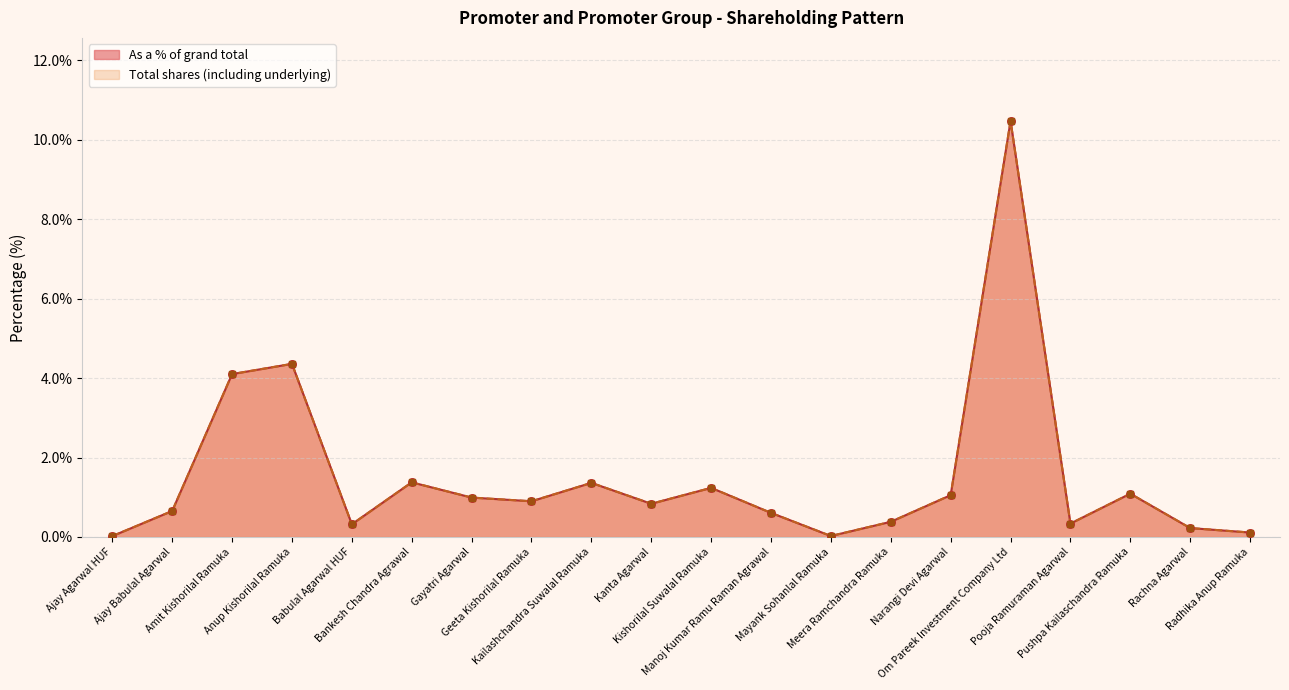

Which series has the largest total across all categories?

As a % of grand total